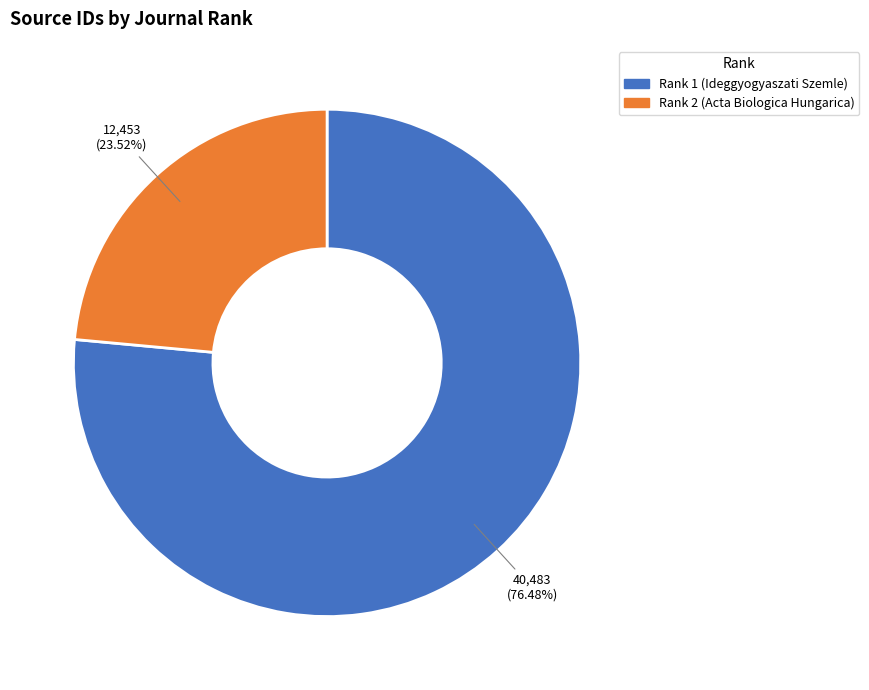

Count the number of slices in the pie.

2